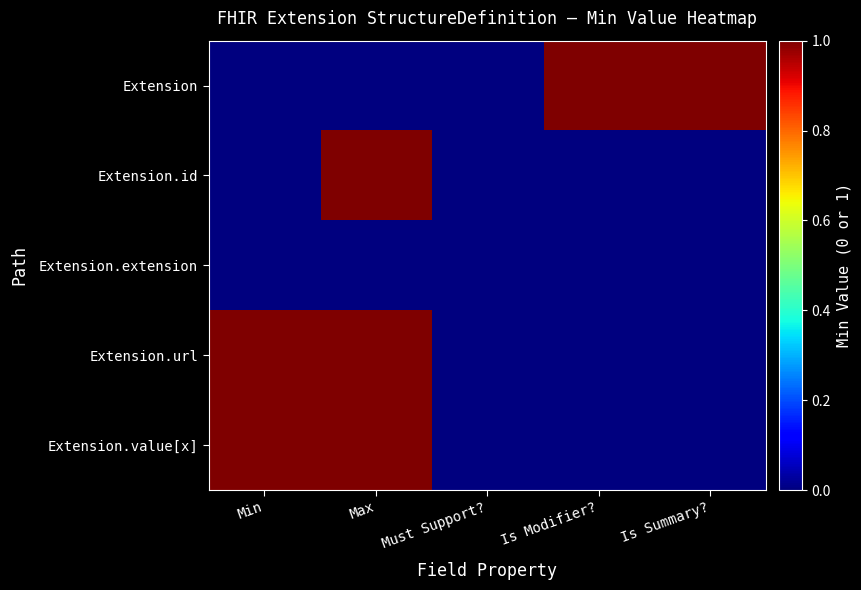

Reading left to right, extract all data points from this chart.

Extension: Min=0	Max=0	Must Support?=0	Is Modifier?=1	Is Summary?=1
Extension.id: Min=0	Max=1	Must Support?=0	Is Modifier?=0	Is Summary?=0
Extension.extension: Min=0	Max=0	Must Support?=0	Is Modifier?=0	Is Summary?=0
Extension.url: Min=1	Max=1	Must Support?=0	Is Modifier?=0	Is Summary?=0
Extension.value[x]: Min=1	Max=1	Must Support?=0	Is Modifier?=0	Is Summary?=0